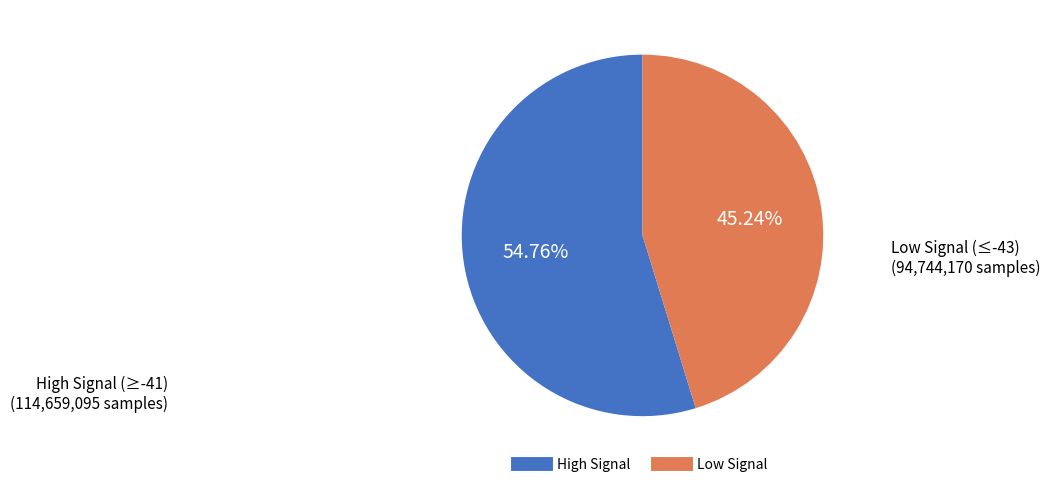

To the nearest percent, what is the average slice percentage?

50%